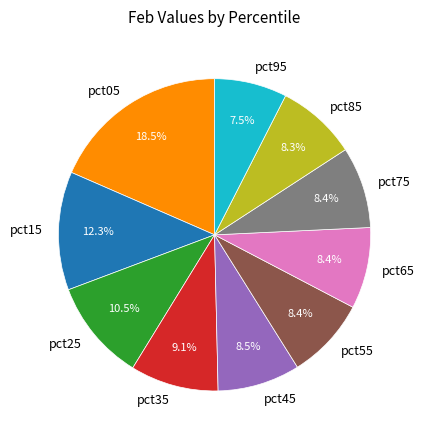

Between pct85 and pct35, which is larger?

pct35